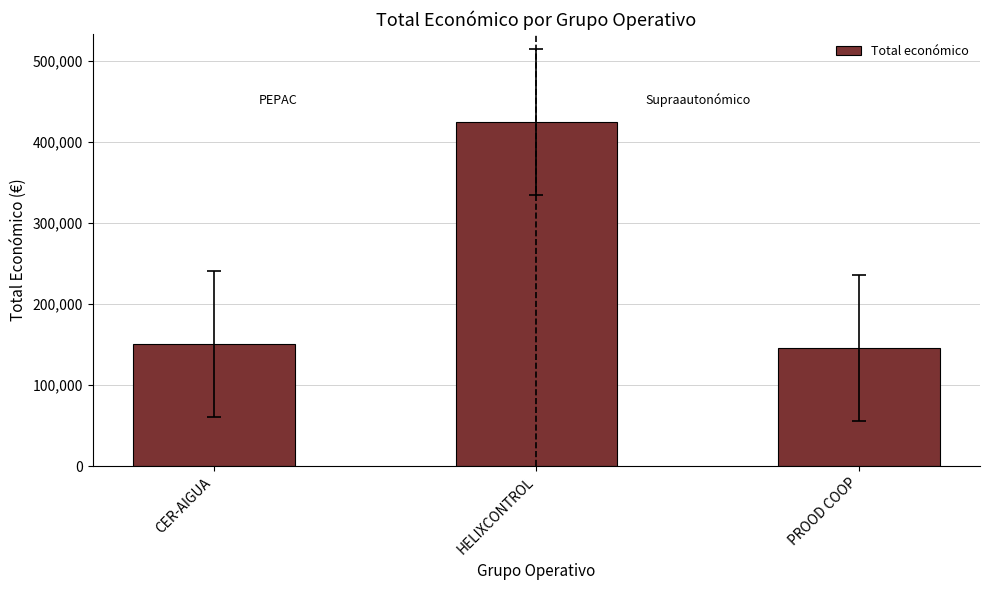

Where is the data nearest to the value 284860?

CER-AIGUA